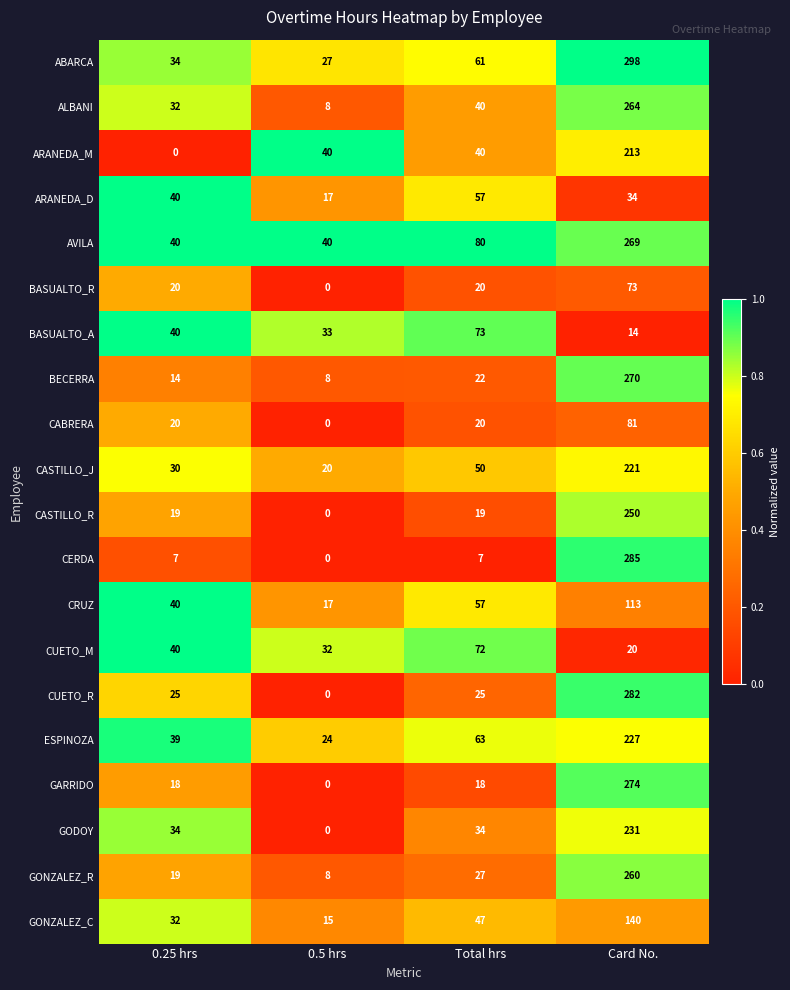

The ESPINOZA series shows 39 at 0.5 hrs. True or false?

False